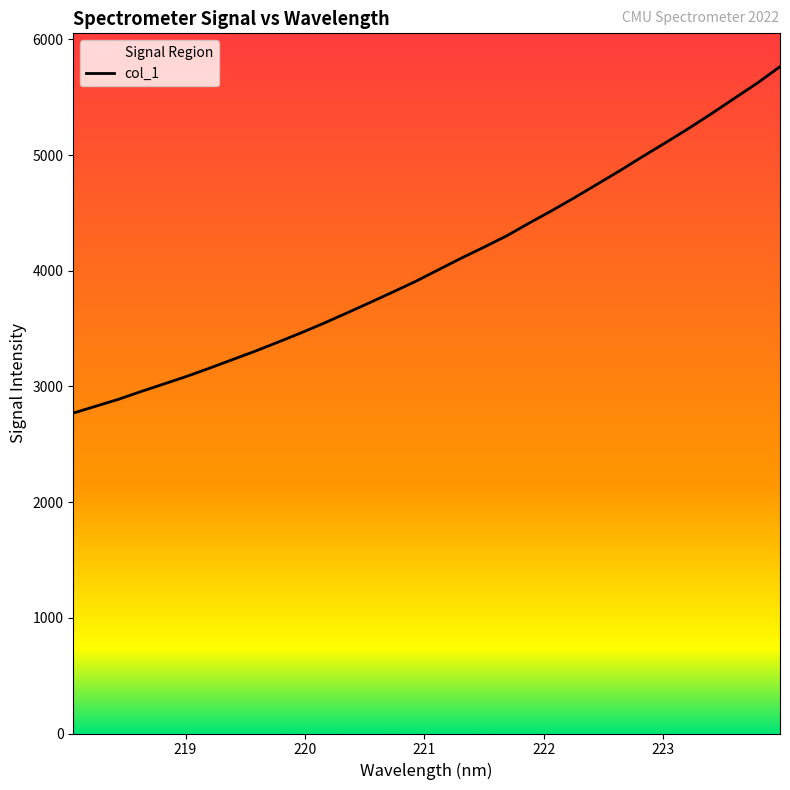

What is the difference between the maximum and minimum values?

2994.3